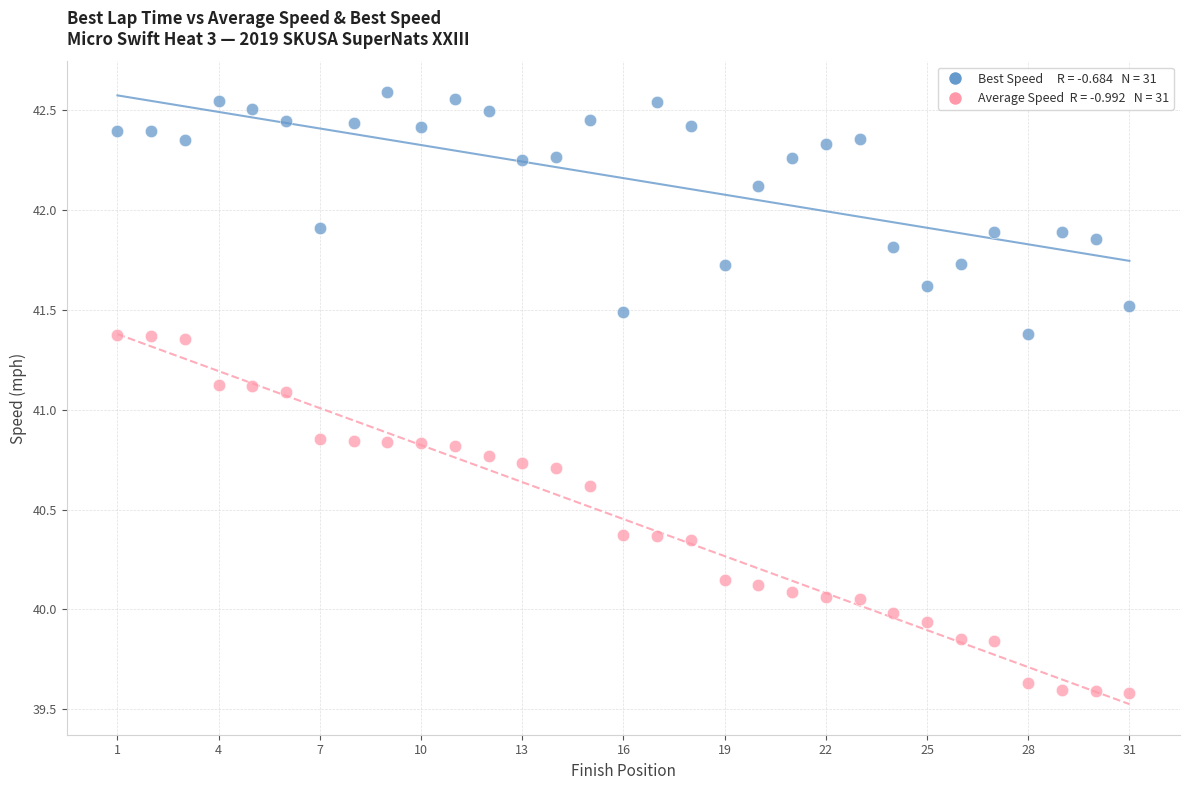

Across all data points, what is the range of X values (max minus min)?

30.0